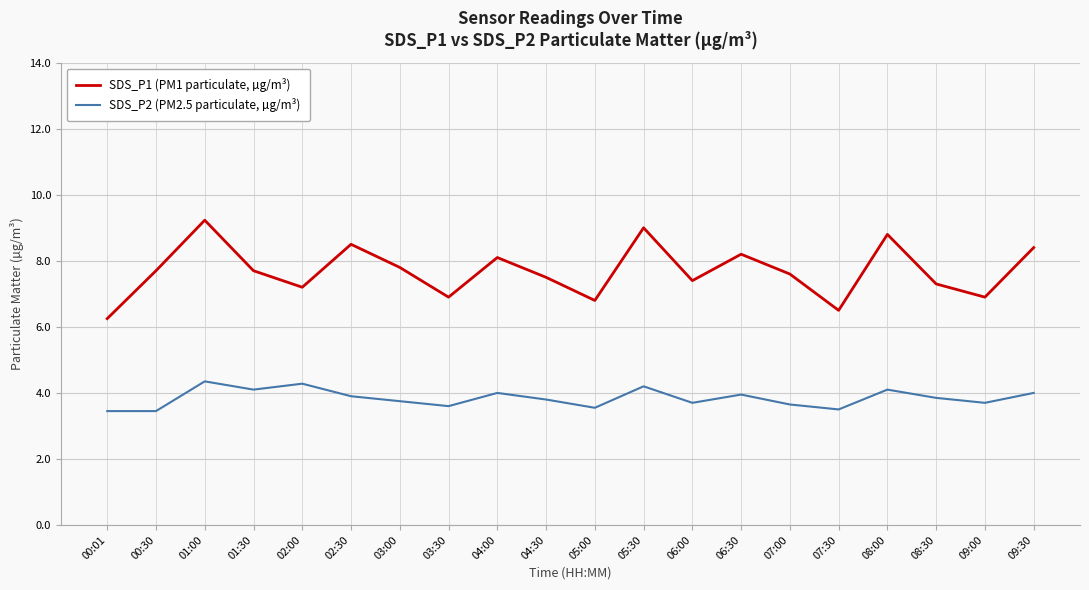

True or false: SDS_P1 (PM1 particulate, µg/m³) and SDS_P2 (PM2.5 particulate, µg/m³) cross at least once.

False